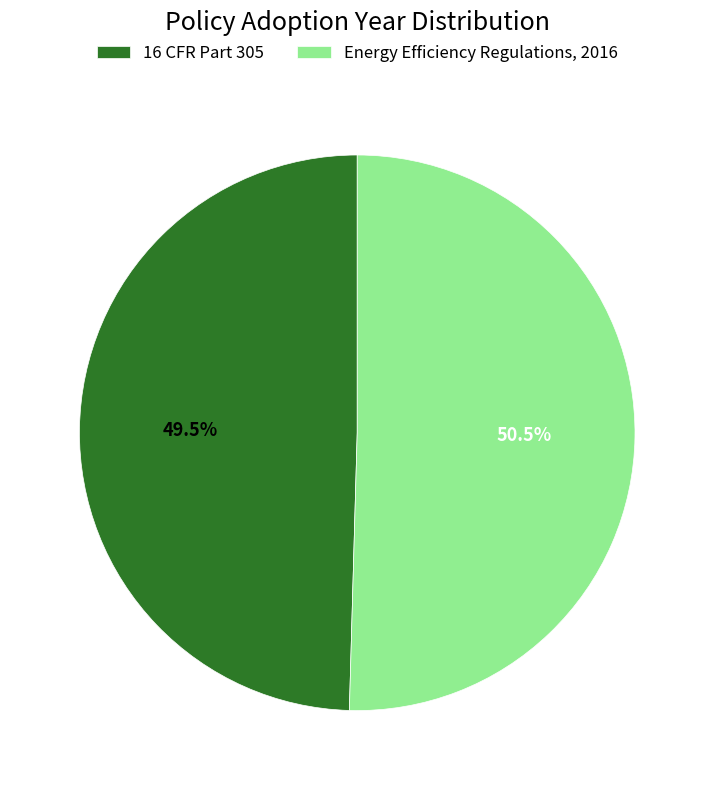

What is the largest slice in the pie chart?

Energy Efficiency Regulations, 2016